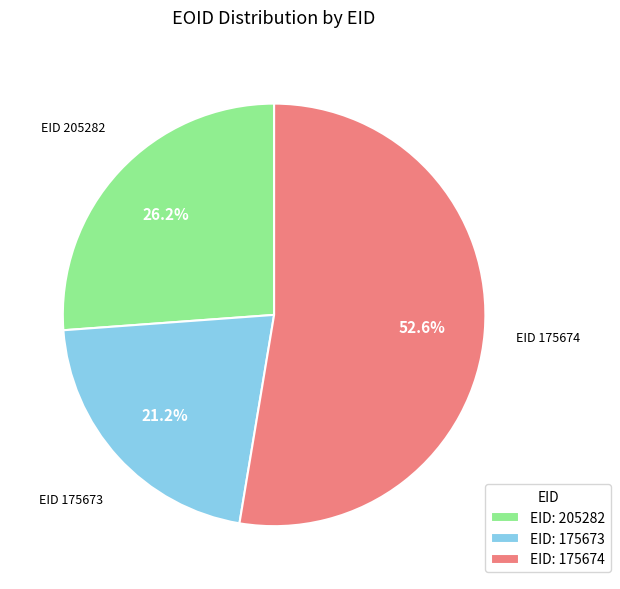

Rank the categories by value from lowest to highest.

EID: 175673, EID: 205282, EID: 175674